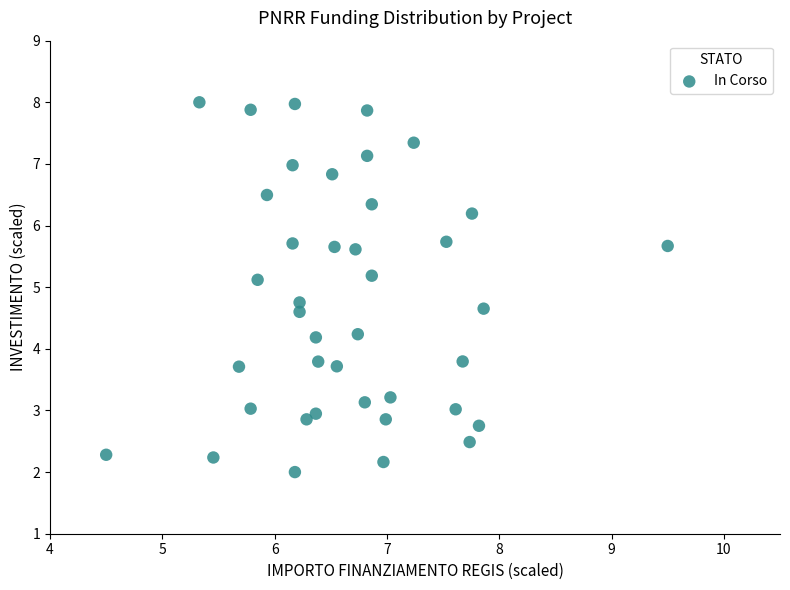

What is the range of Y values (max minus min)?

6.0